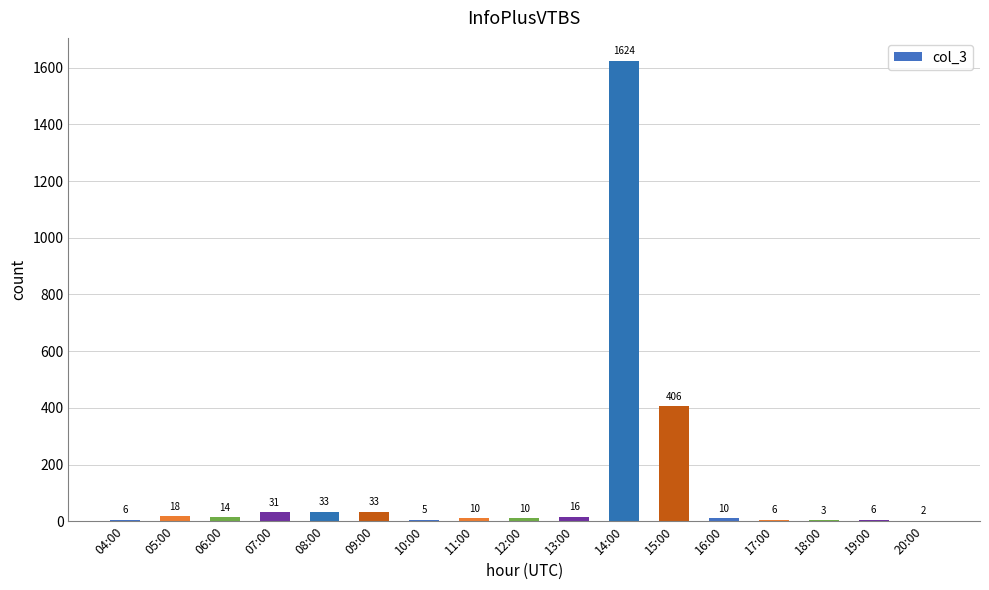

What is the sum of the values at 07:00 and 14:00?

1655